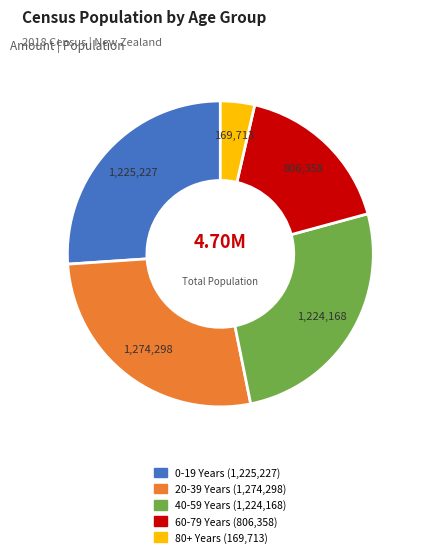

Is there any slice that represents more than half of the pie?

No